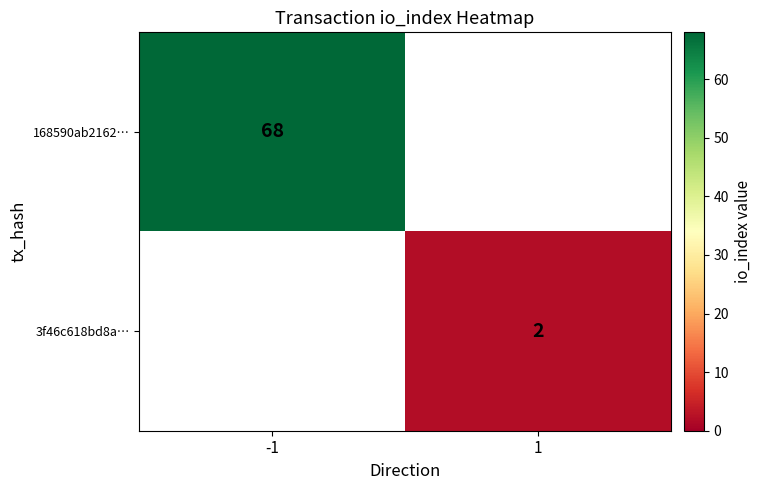

The value of 3f46c618bd8a… at 1 is 2. True or false?

True